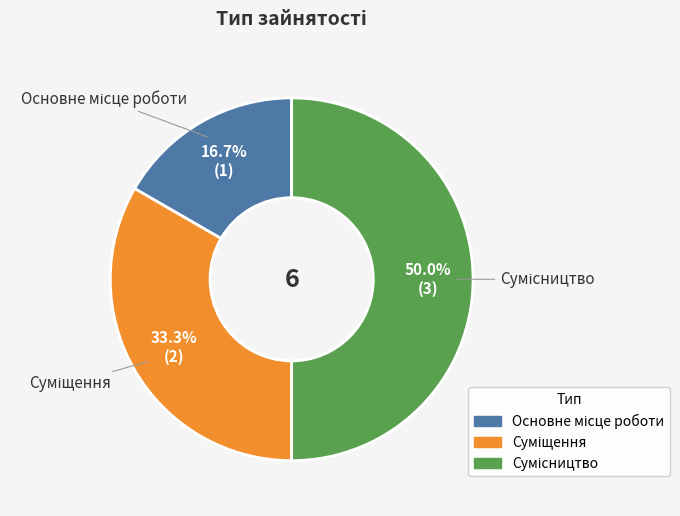

Which category has the smallest portion of the pie?

Основне місце роботи